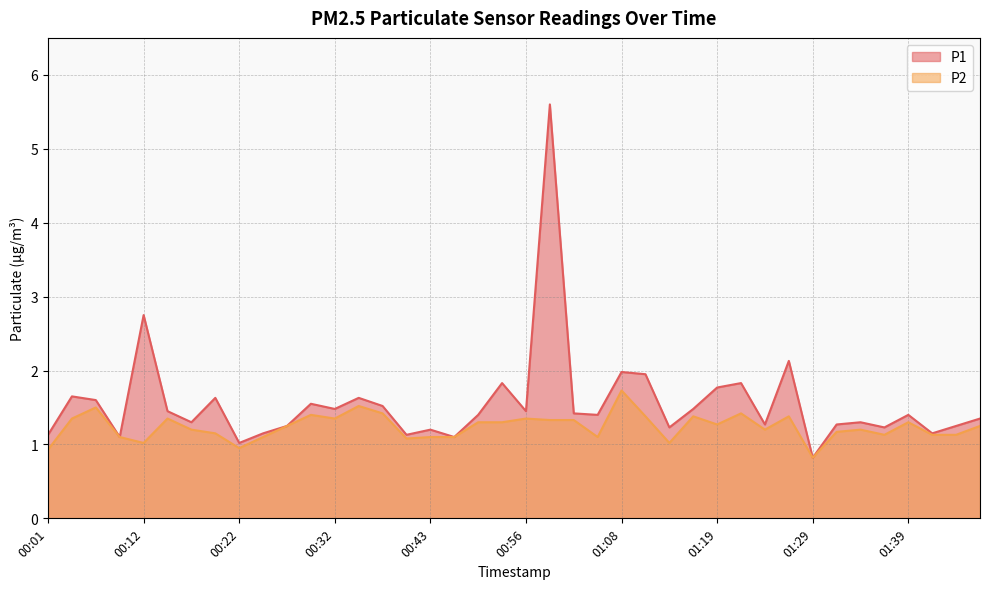

What is the highest value of the P2 series?

1.7